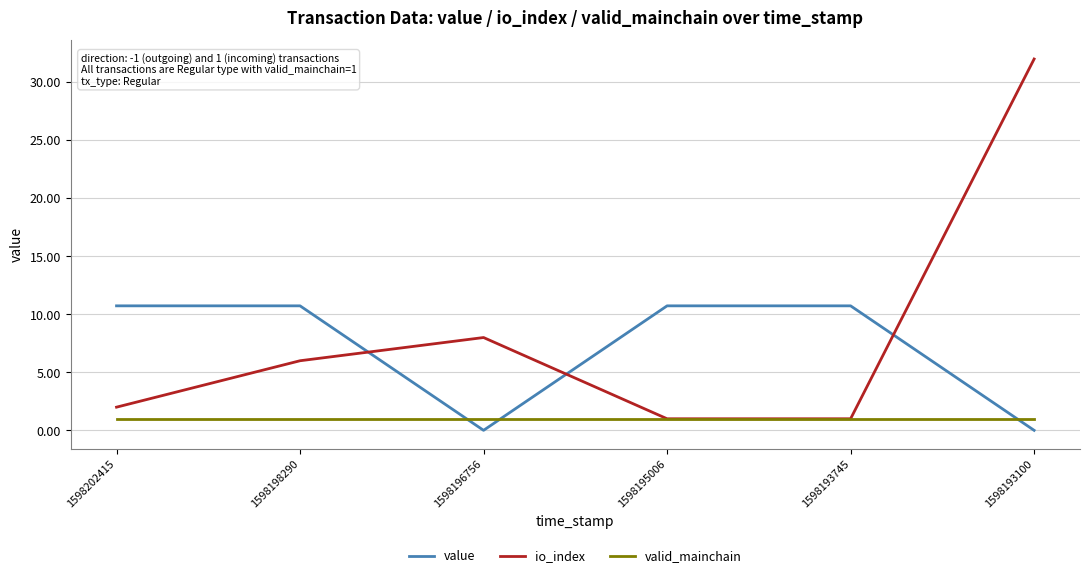

Does the chart have visible grid lines?

Yes